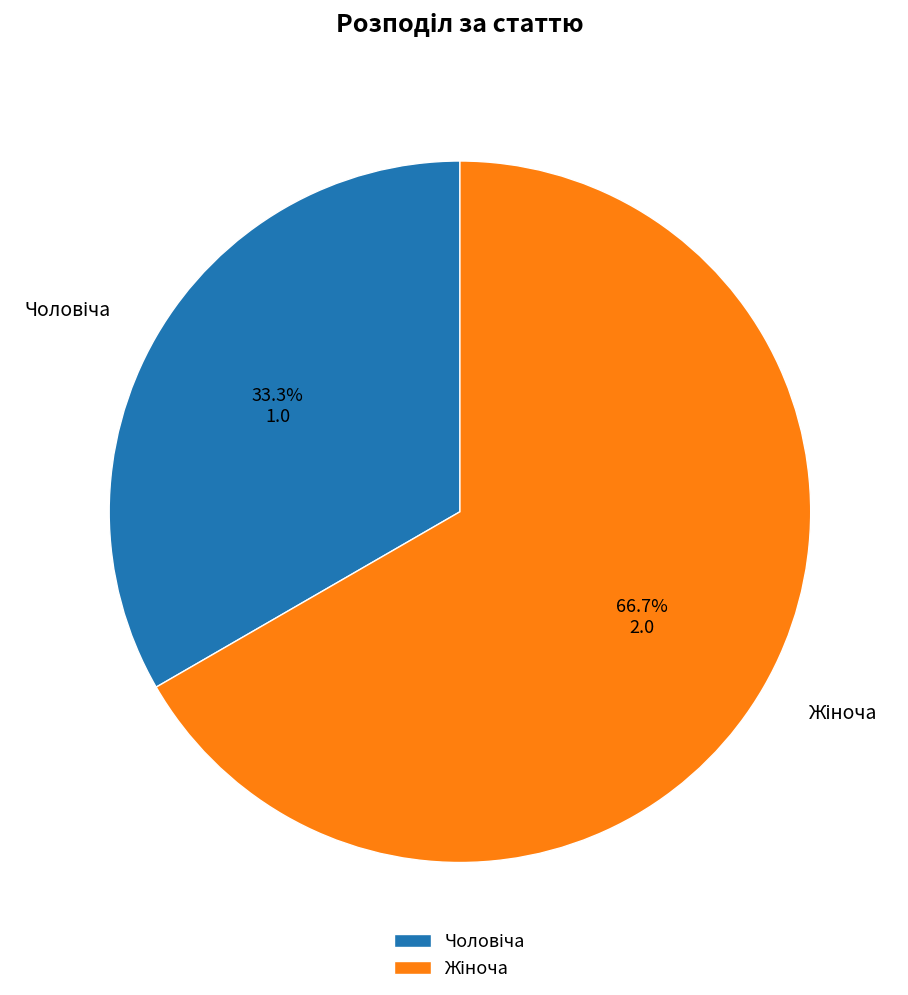

Does any single category account for the majority?

Yes